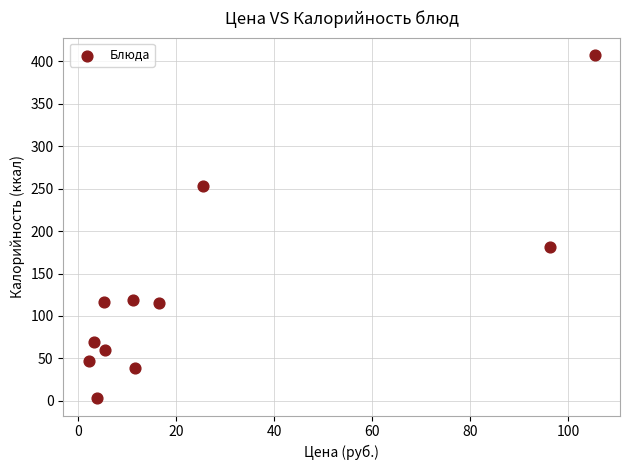

What is the range of Y values (max minus min)?

404.6